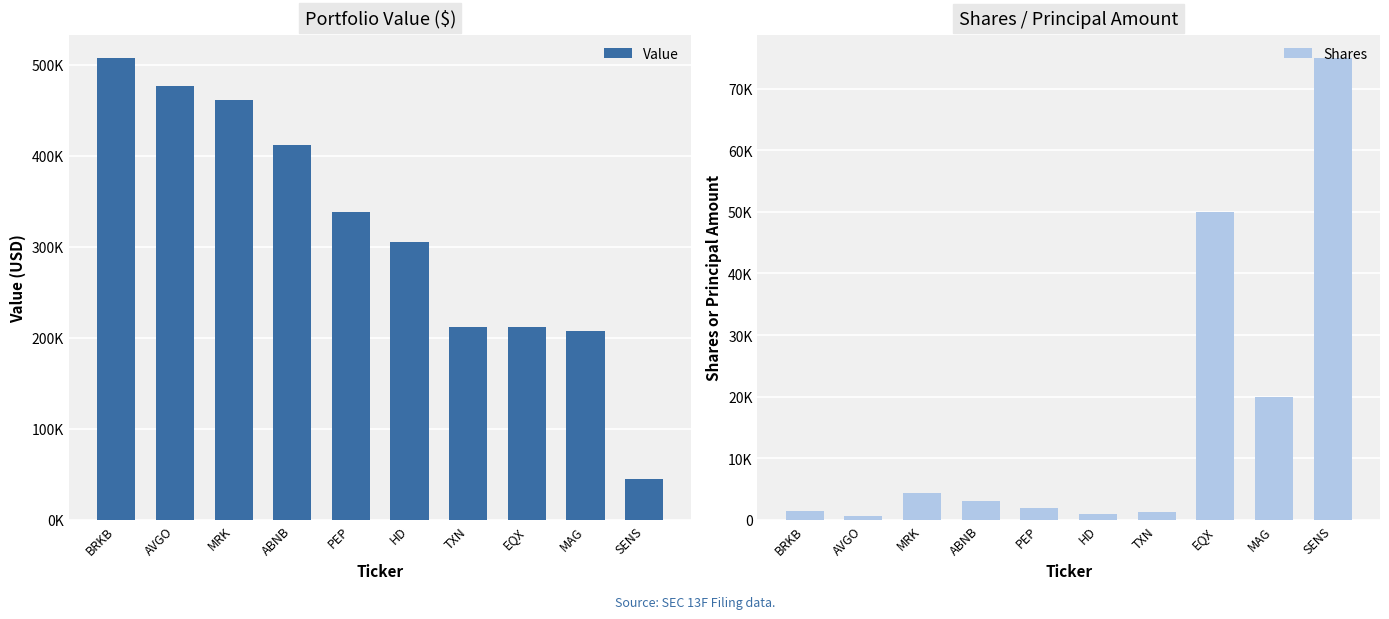

Is the value of Shares at BRKB greater than the value of Value at TXN?

No